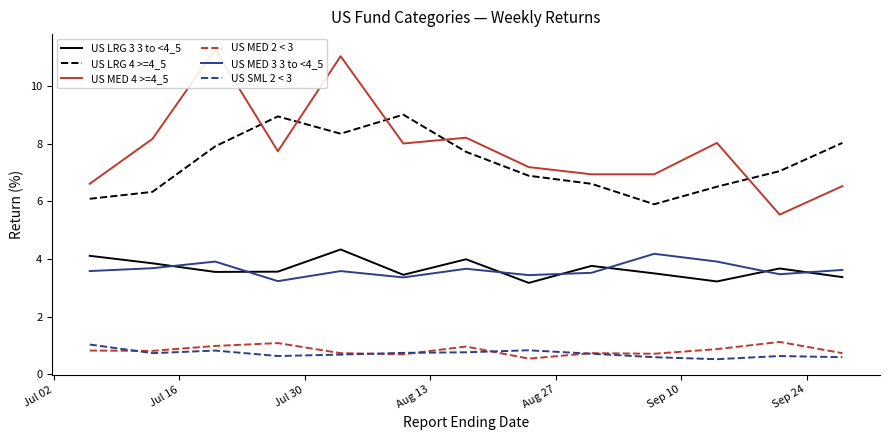

True or false: US MED 2 < 3 and US MED 3 3 to <4_5 intersect in this chart.

False